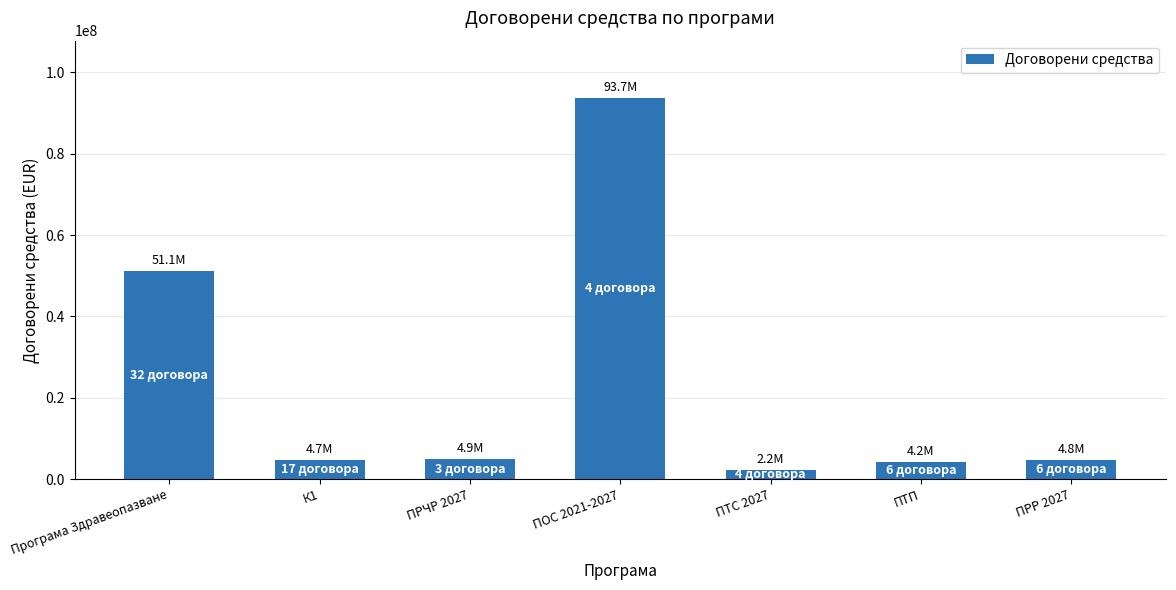

Are the bars horizontal?

No